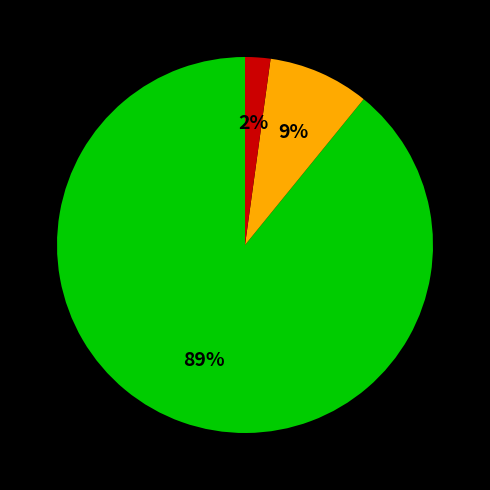

To the nearest percent, what is the average slice percentage?

33%